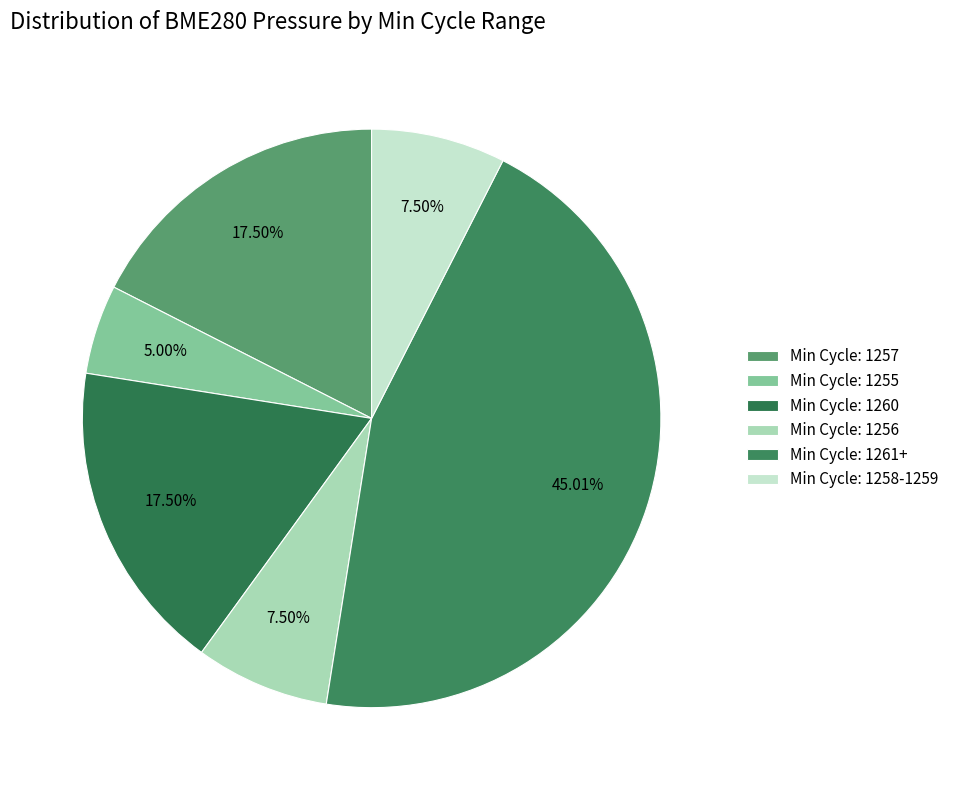

Count the number of slices in the pie.

6